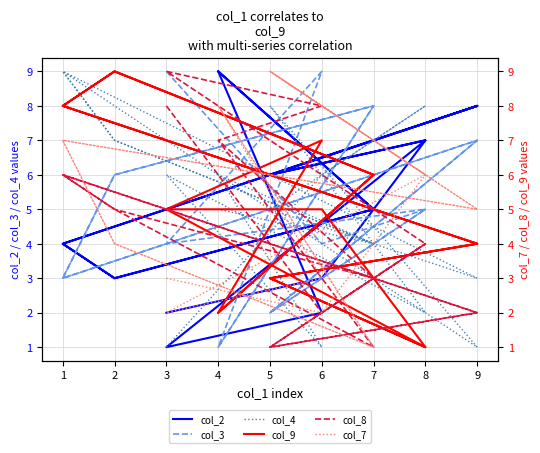

Count the col_4 values in the range 3 to 7.

10